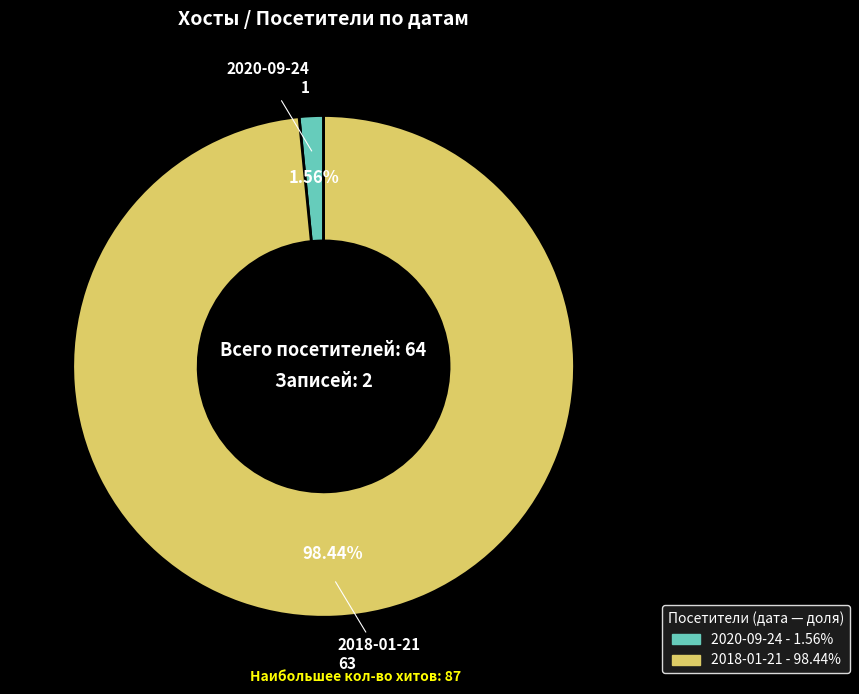

To the nearest percent, what is the combined percentage of 2018-01-21 and 2020-09-24?

100%